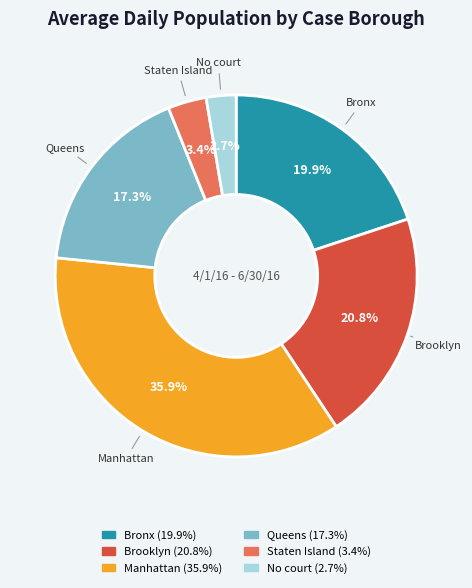

How many segments does this pie chart have?

6